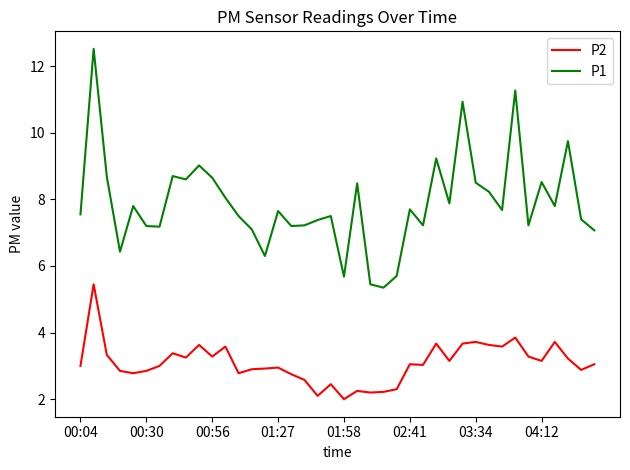

What is the minimum value shown in the chart?

2.0